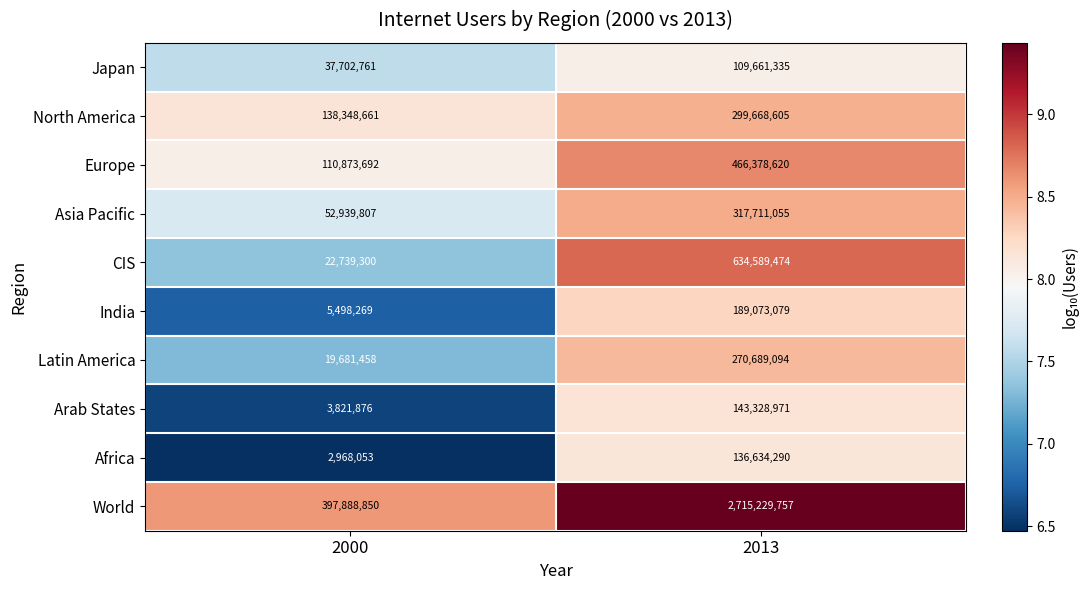

At 2013, list the series in order from largest to smallest.

World, CIS, Europe, Asia Pacific, North America, Latin America, India, Arab States, Africa, Japan